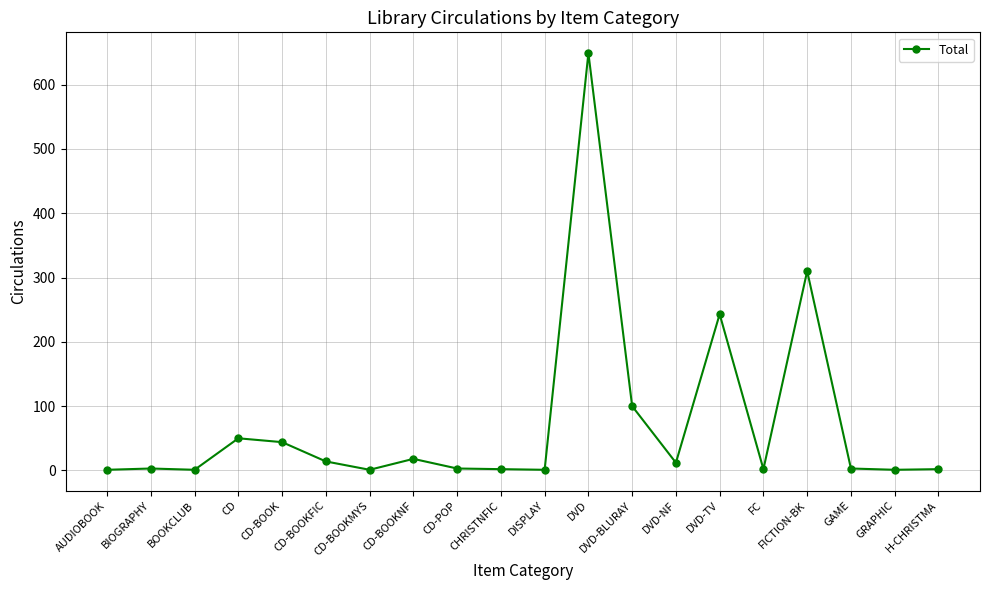

True or false: there are more than 0 points higher than both neighbors.

True